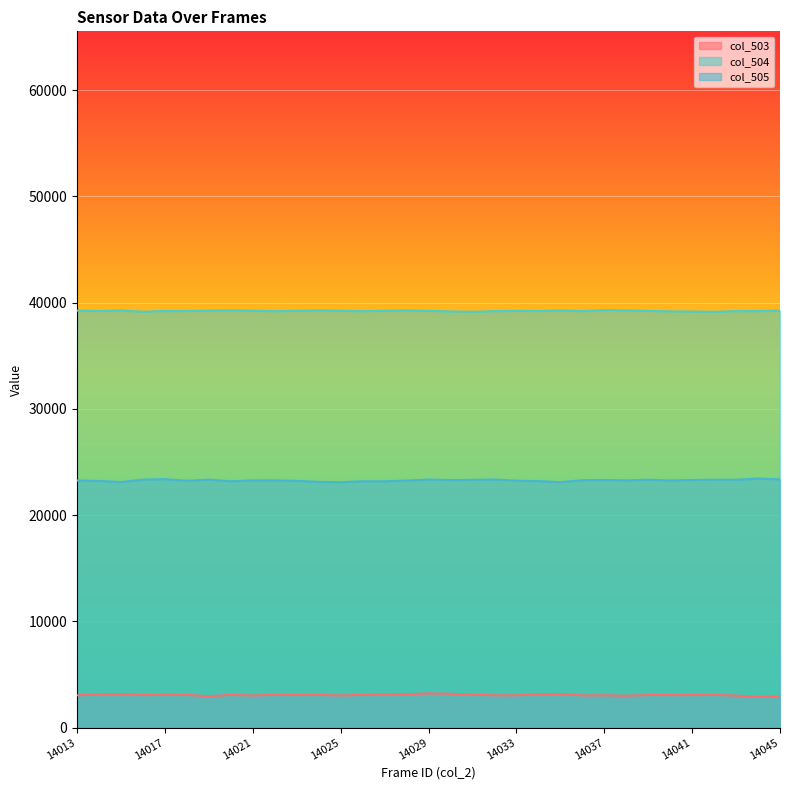

Rank the categories by col_503 value from lowest to highest.

14044, 14045, 14019, 14038, 14043, 14021, 14025, 14036, 14033, 14037, 14013, 14032, 14016, 14041, 14040, 14018, 14023, 14039, 14020, 14024, 14022, 14026, 14042, 14031, 14017, 14014, 14027, 14028, 14034, 14015, 14035, 14030, 14029